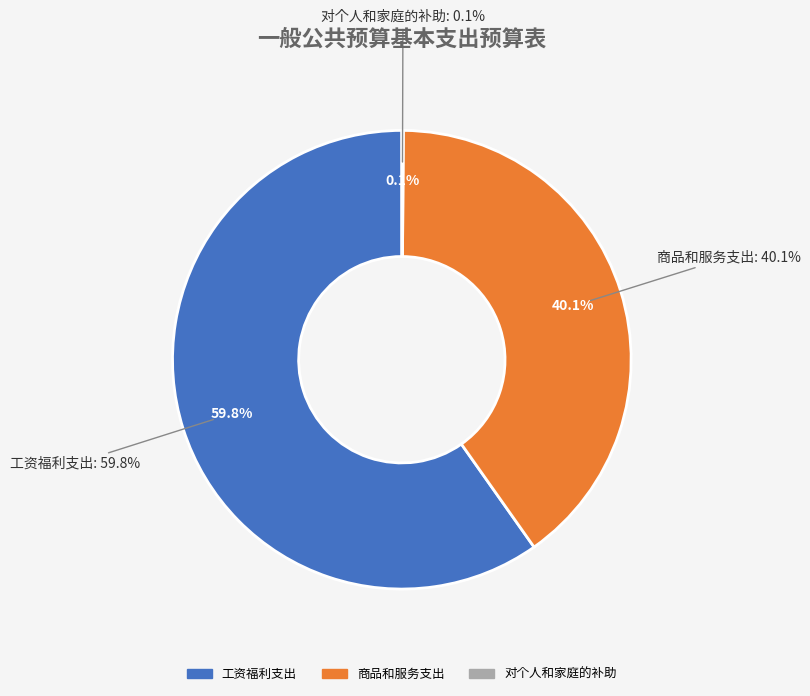

Combined, what portion of the pie is 对个人和家庭的补助 and 工资福利支出?

59.9%